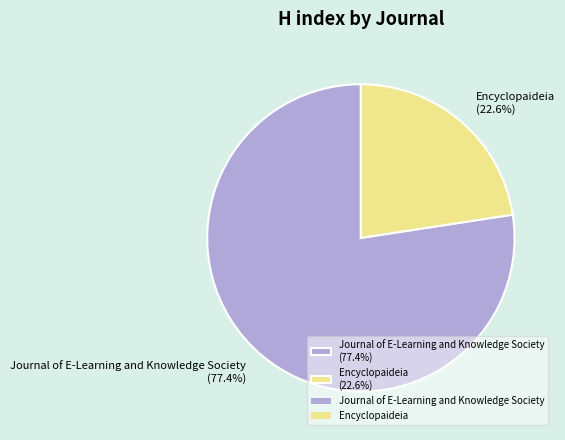

Which has a higher value, Encyclopaideia (22.6%) or Journal of E-Learning and Knowledge Society (77.4%)?

Journal of E-Learning and Knowledge Society (77.4%)